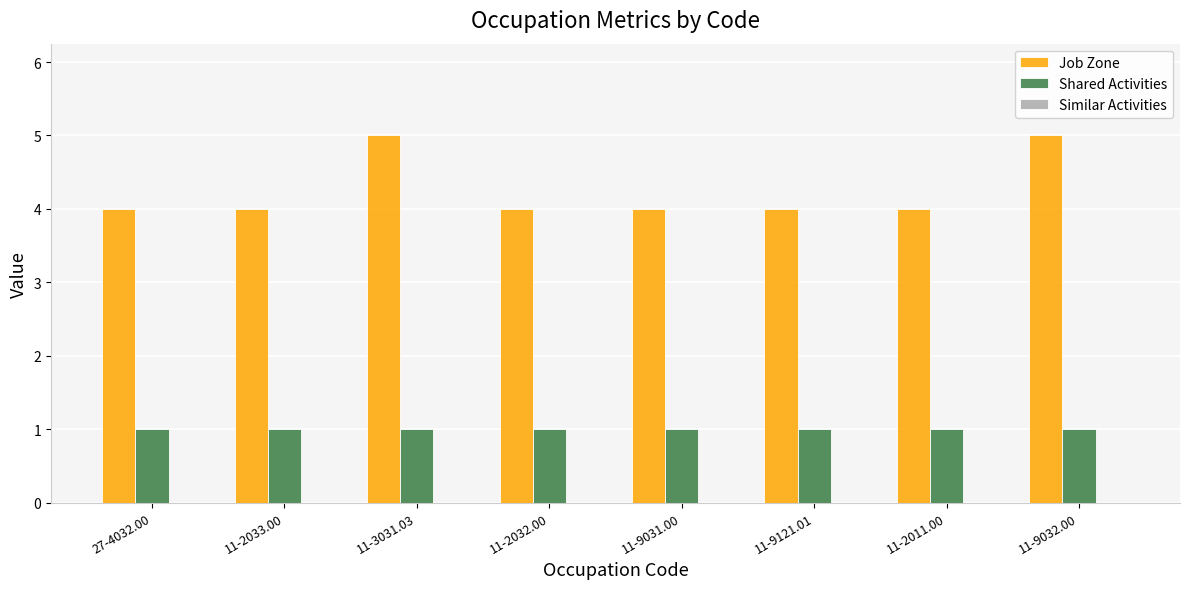

What is the total value across all series at 27-4032.00?

5